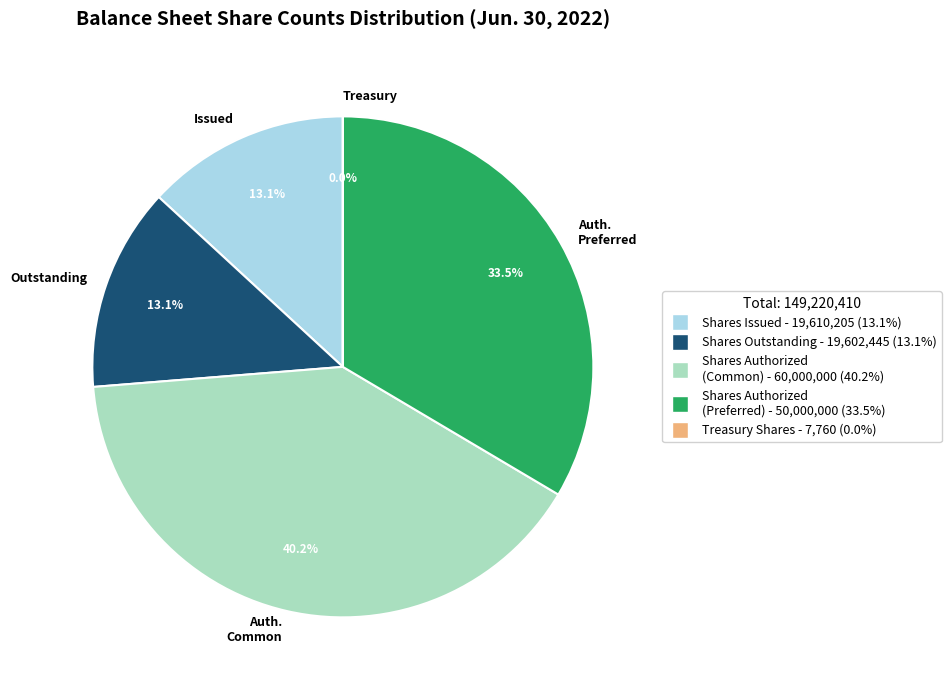

Which category has the biggest portion of the pie?

Auth. Common